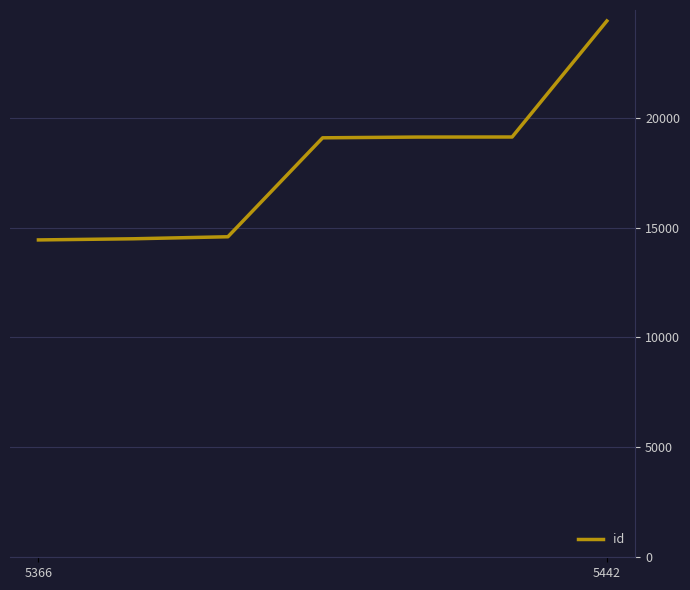

What is the greatest value displayed?

24402